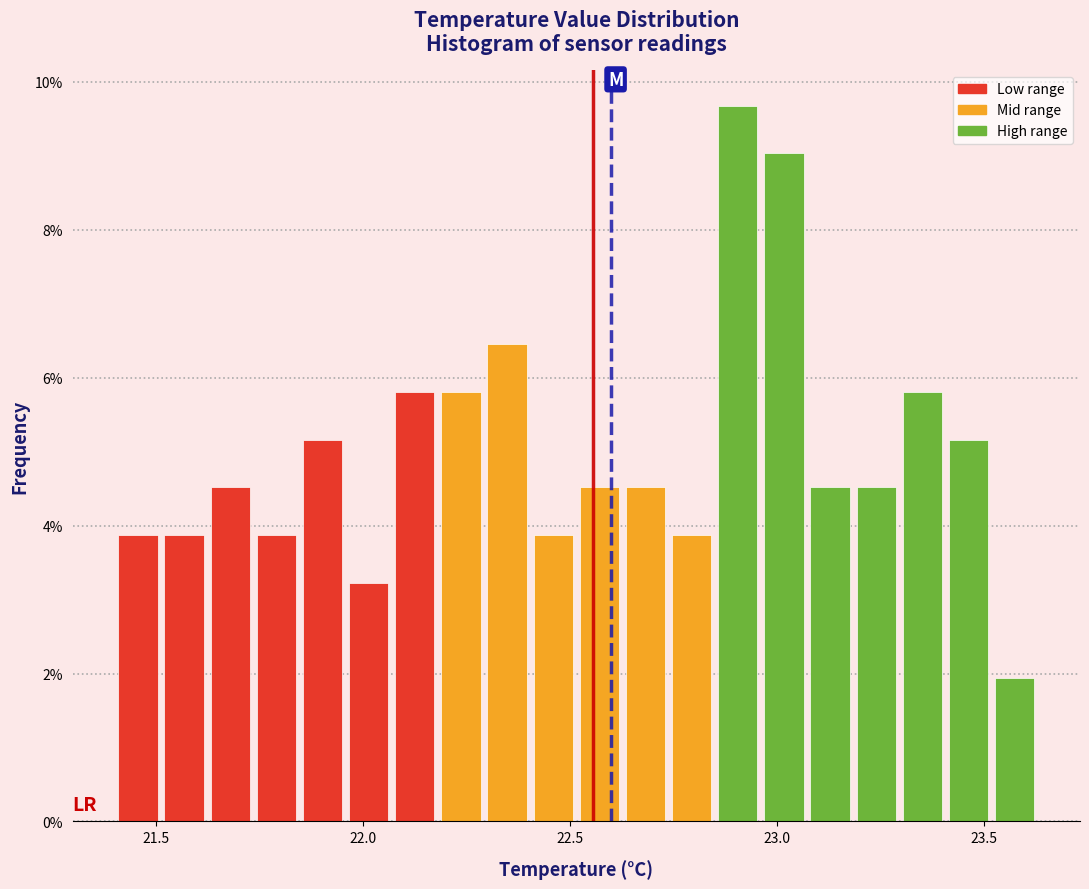

Around what value on the x-axis is the tallest bar? Give the approximate position of its centre, as read against the axis.

22.90